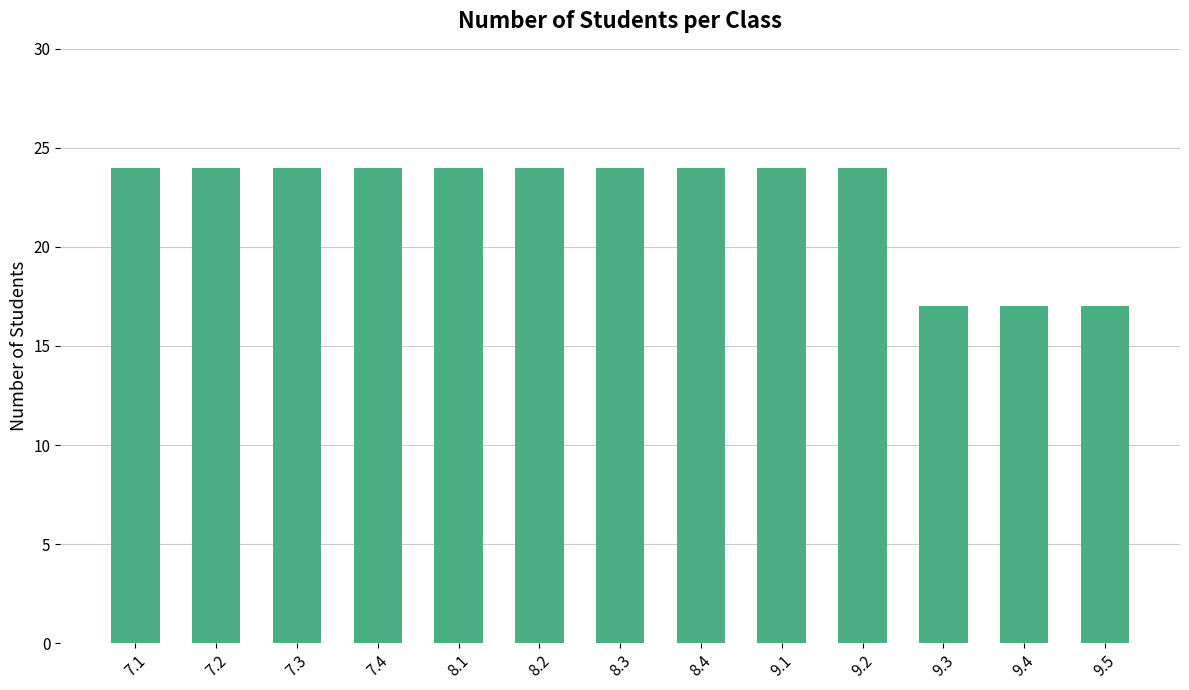

Count the values in the range 24 to 25.

10